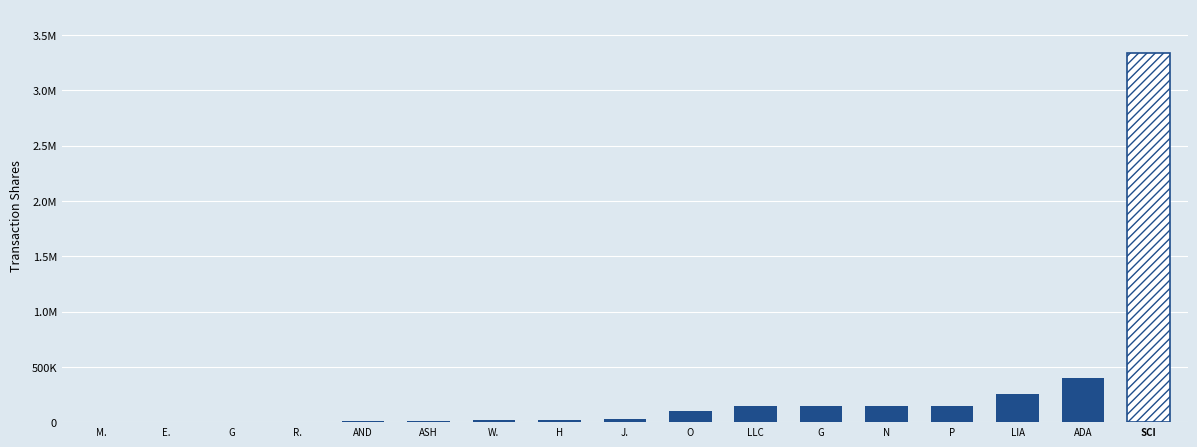

Are the bars horizontal?

No